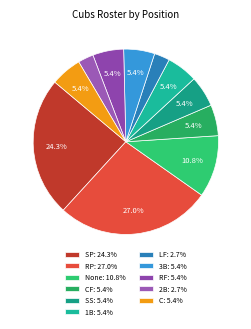

Does any single category account for the majority?

No